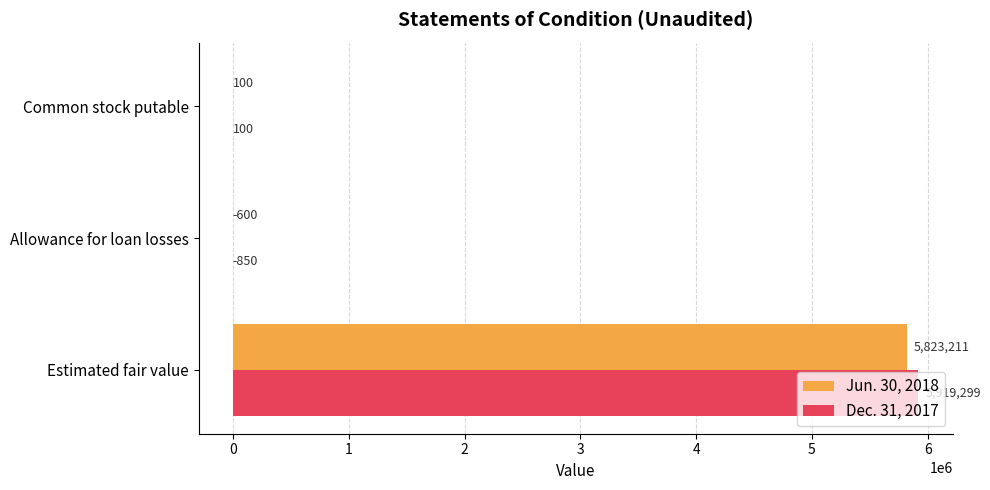

What is the sum of the Jun. 30, 2018 values at Estimated fair value and Allowance for loan losses?

5822611